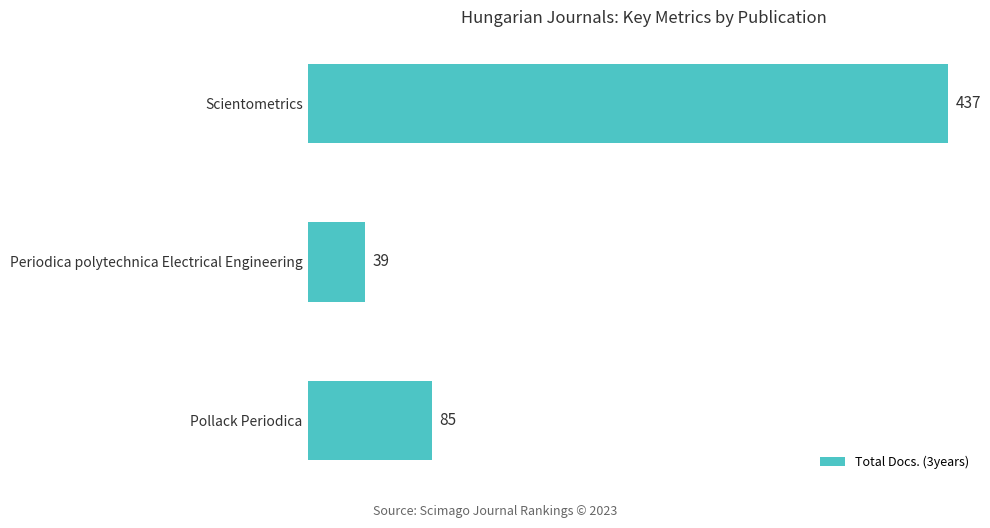

Count the number of data series in this chart.

1